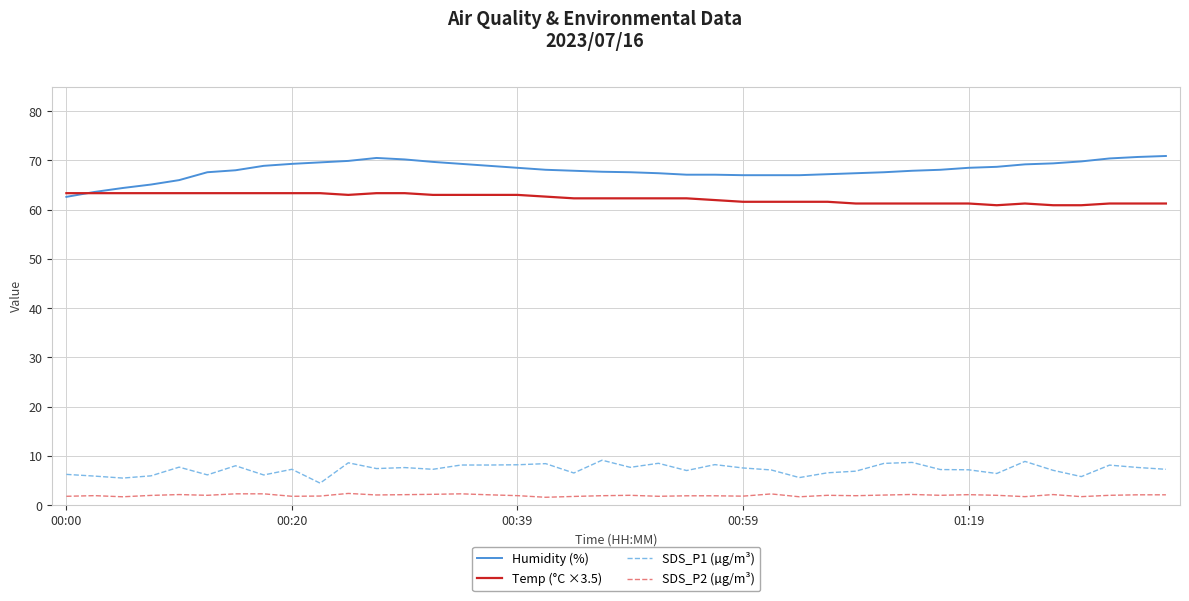

What is the minimum value for Humidity (%)?

62.6